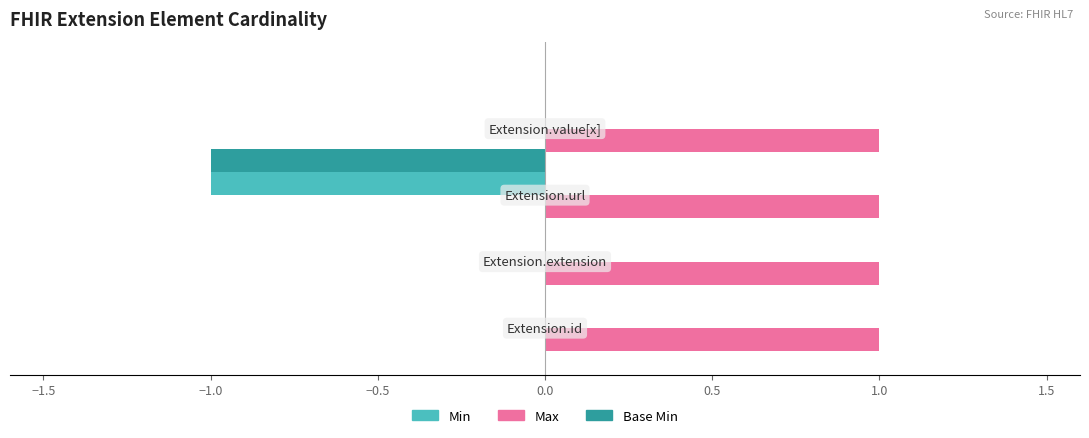

Count the number of categories in the chart.

4